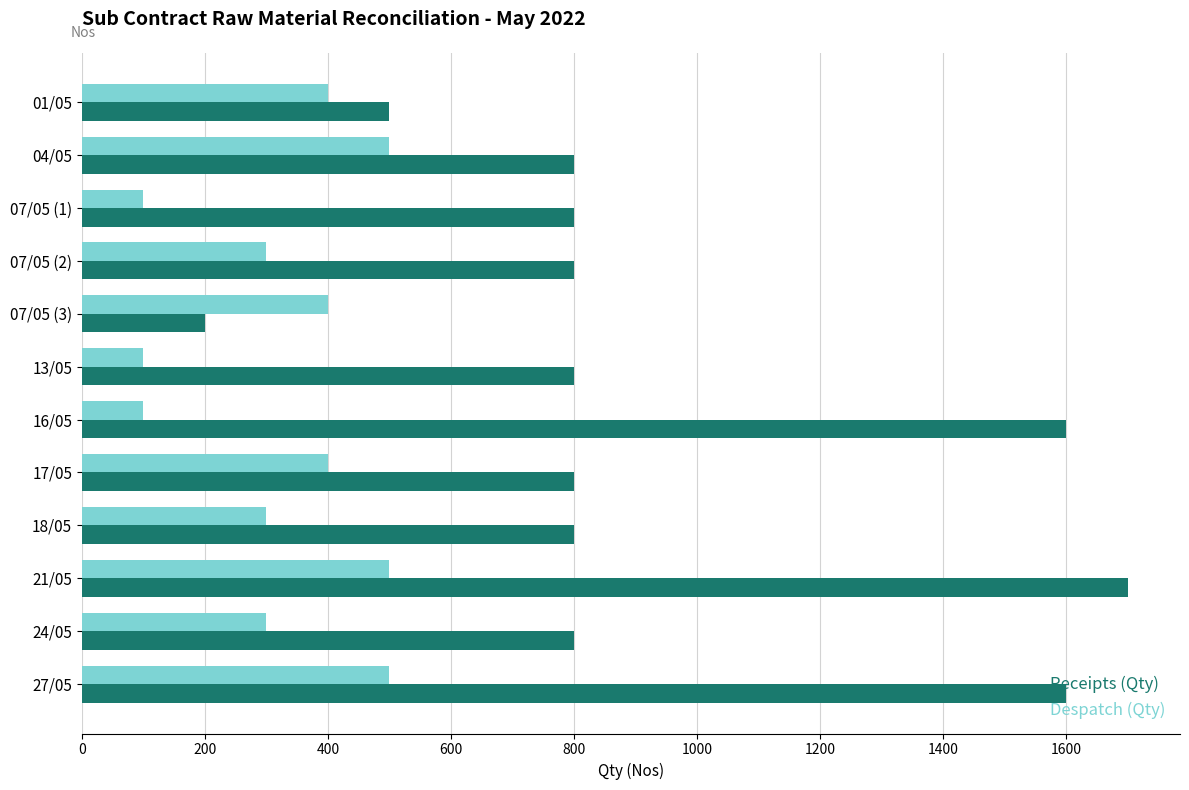

How many data points does each series have?

12